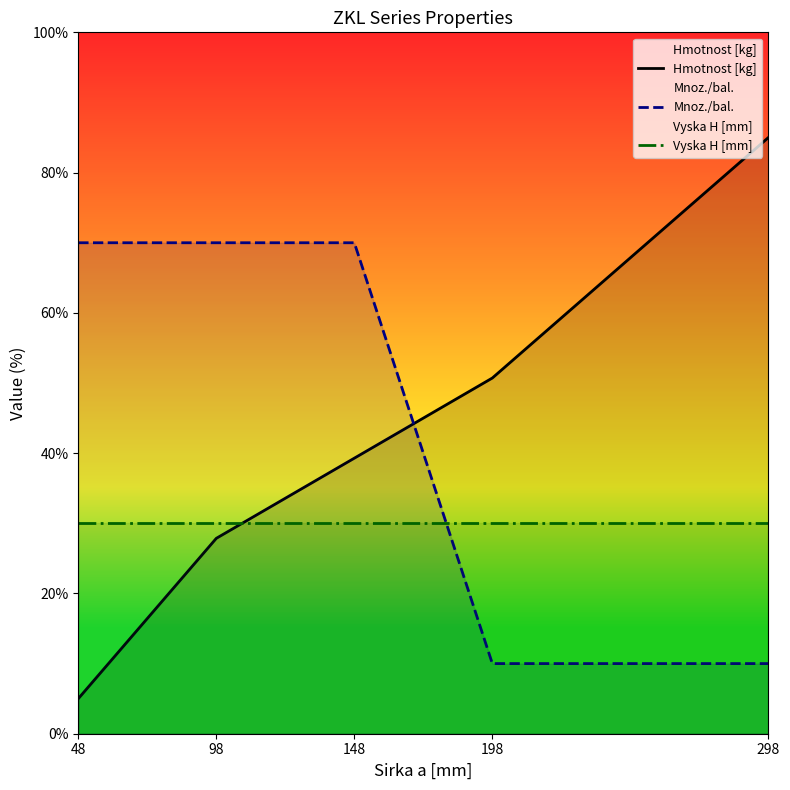

List the labels in order of Mnoz./bal. value, largest first.

48, 98, 148, 198, 298